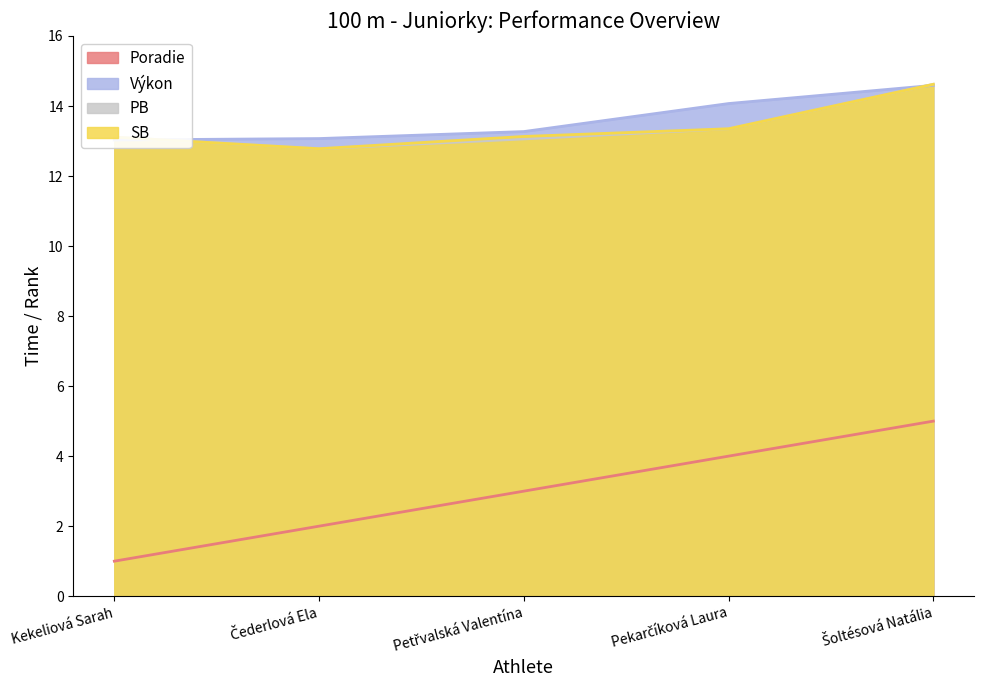

What is the sum of the PB values at Čederlová Ela and Petřvalská Valentína?

25.8